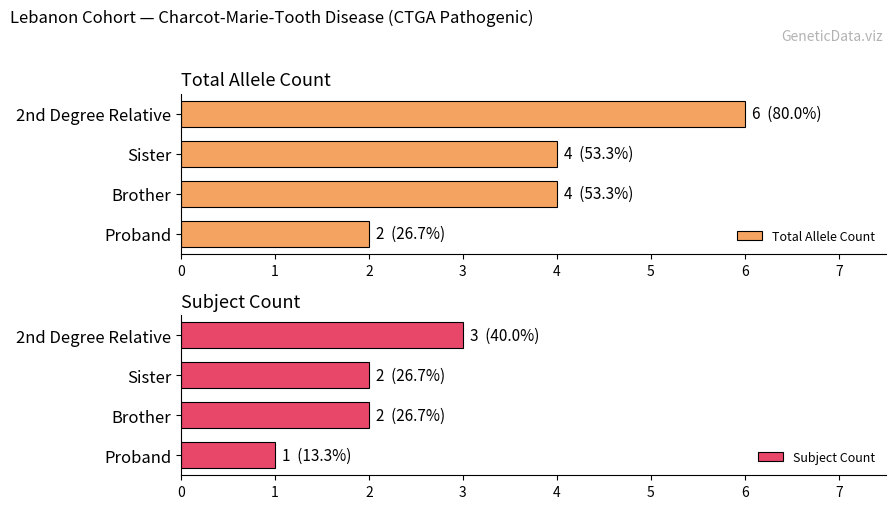

What value does the Total Allele Count series have at 0?

2